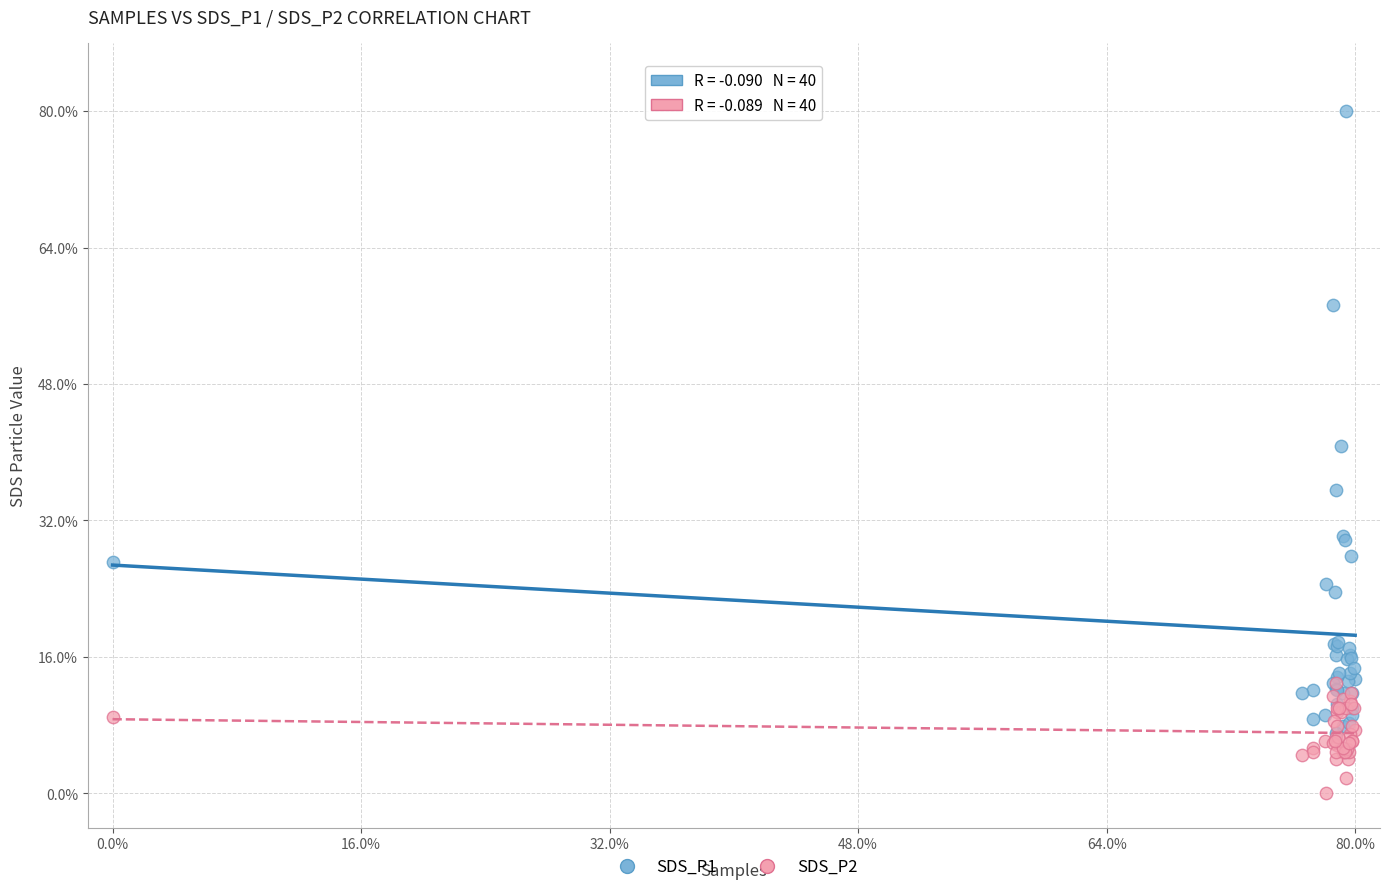

What are all the series names shown in the legend?

SDS_P1, SDS_P2